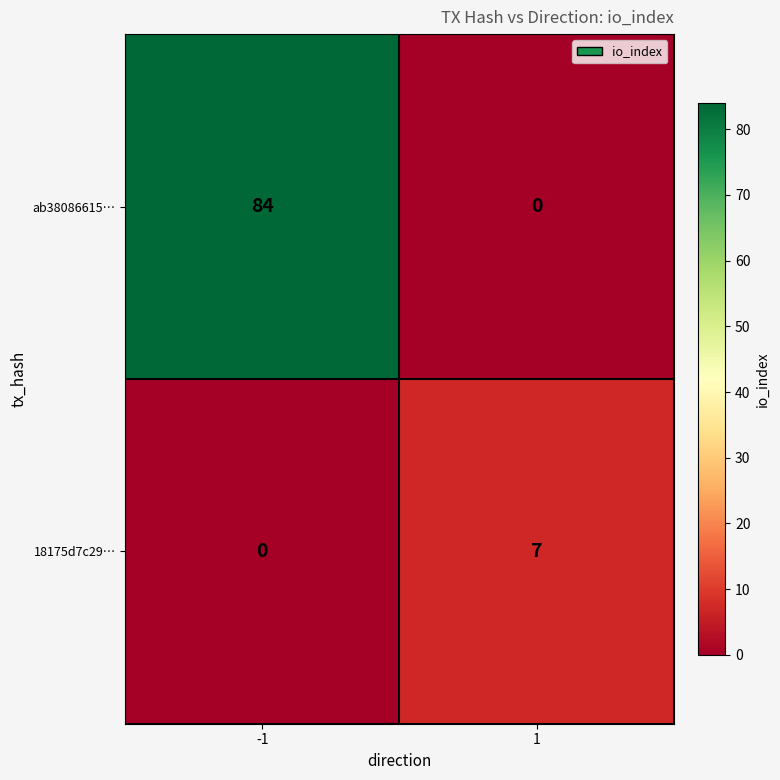

Reading right to left, list all the values displayed in this chart.

ab38086615…: 1=0	-1=84
18175d7c29…: 1=7	-1=0